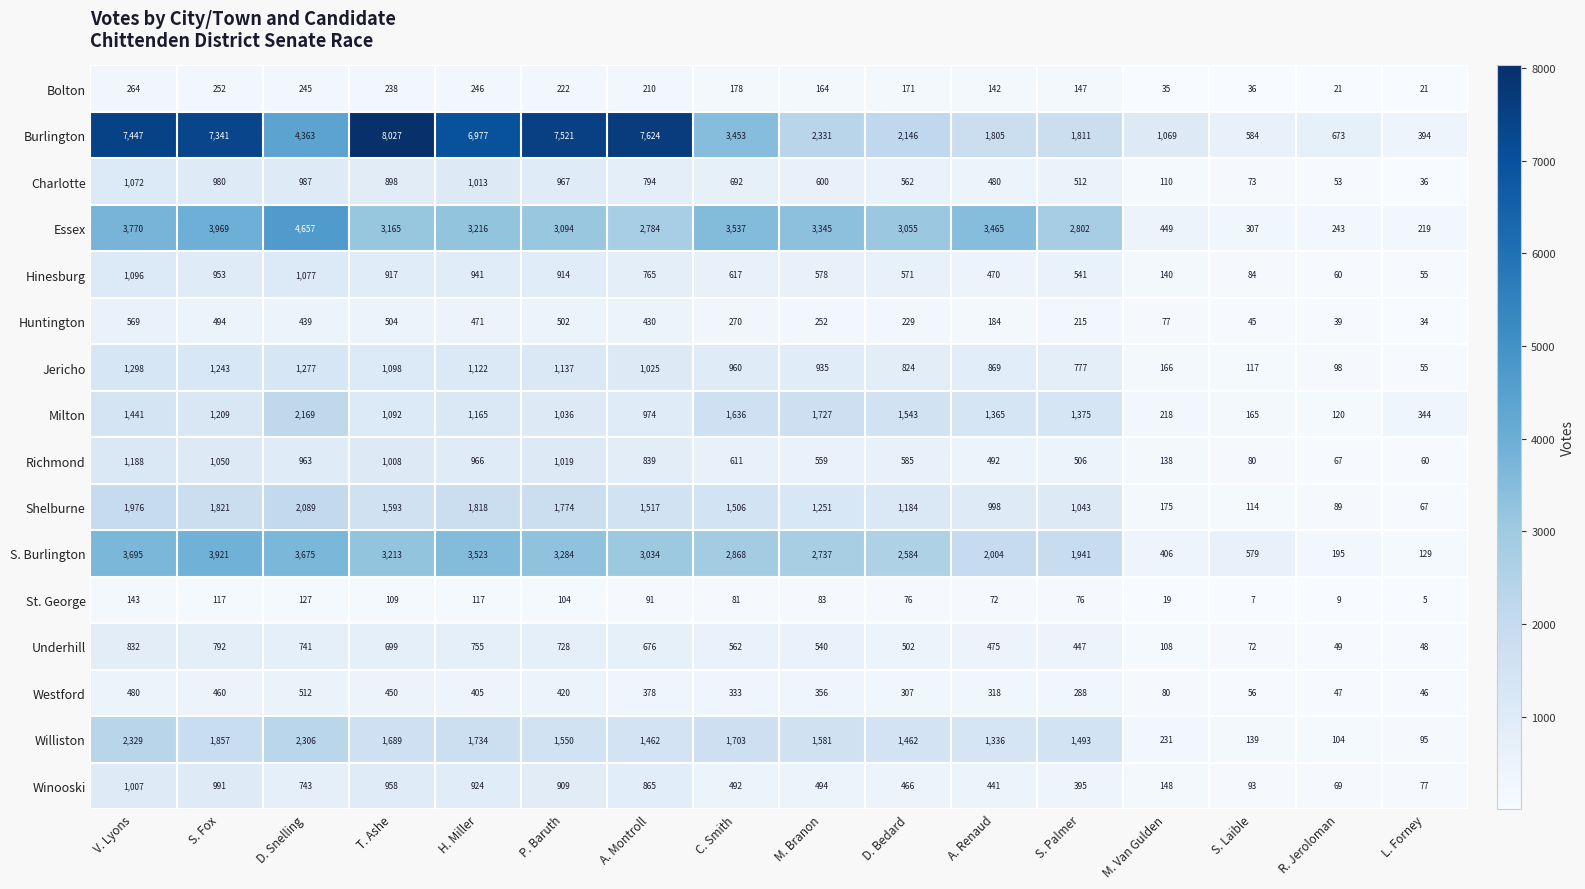

How many categories are shown in the chart?

16